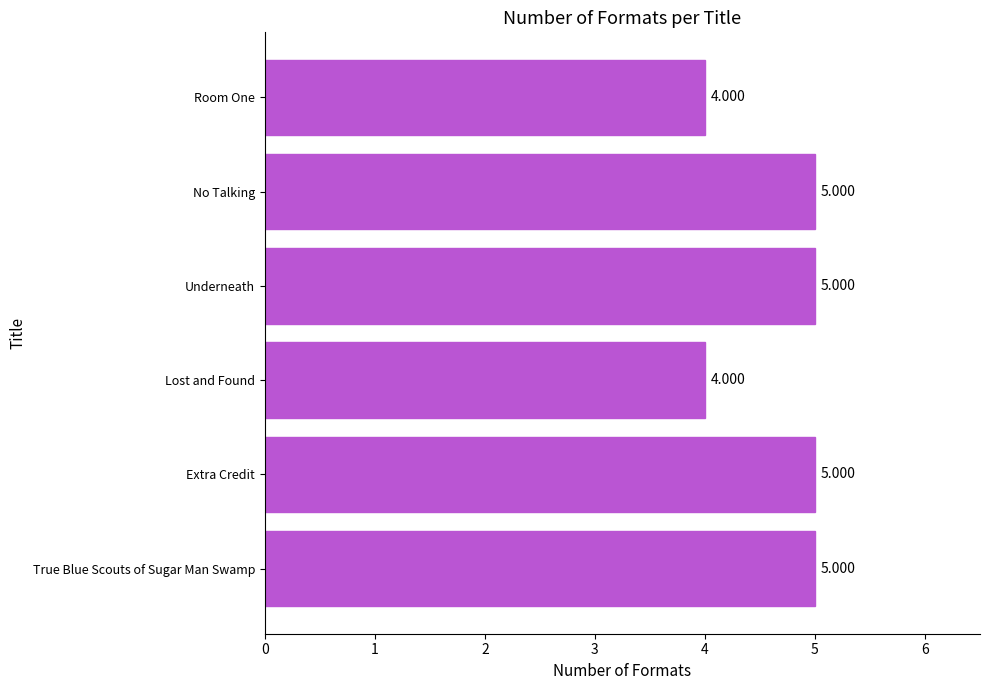

How many bars are there in total?

6